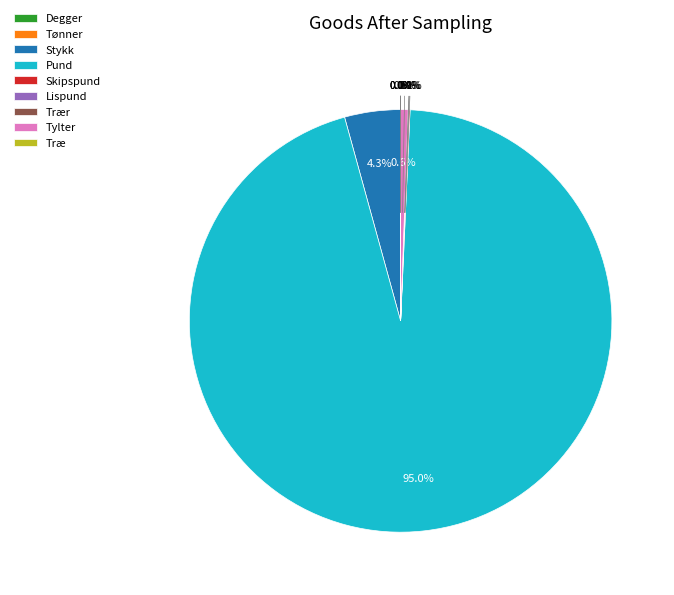

What is the ratio of the value at Tylter to the value at Tønner?

802.0